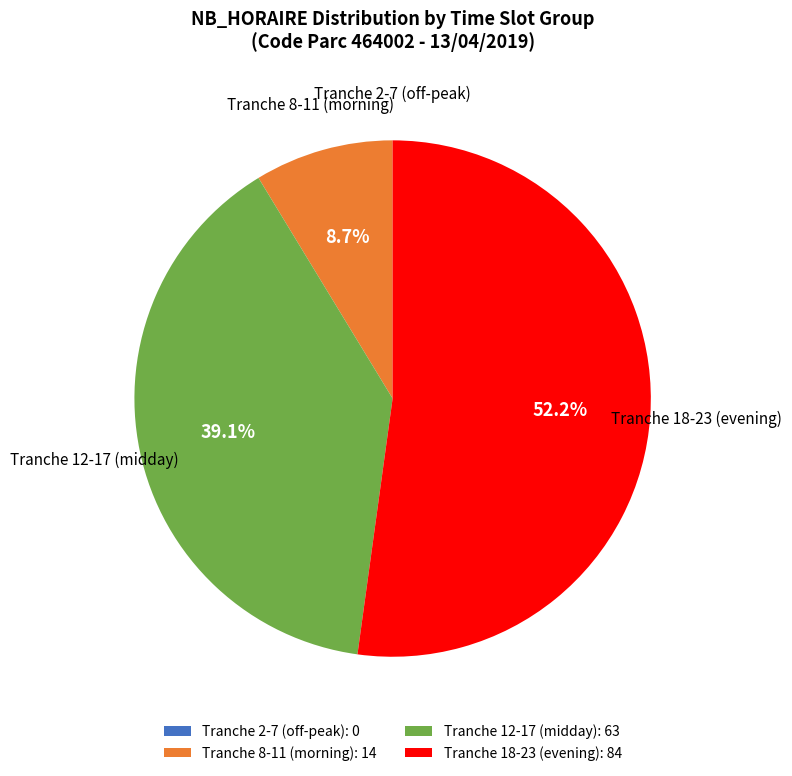

Between Tranche 8-11 (morning): 14 and Tranche 18-23 (evening): 84, which is larger?

Tranche 18-23 (evening): 84